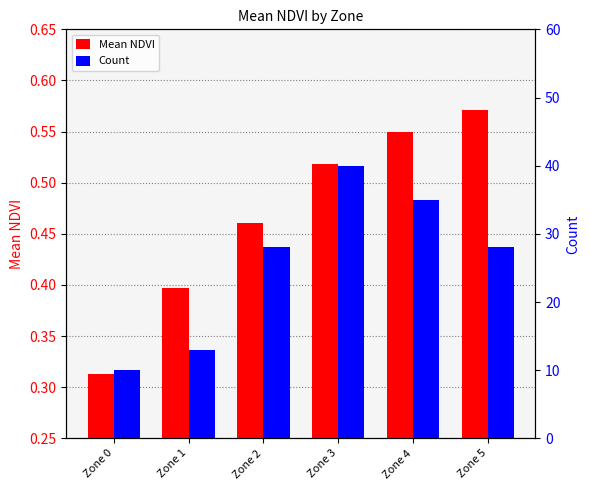

What is the difference between the maximum and minimum values in the Mean NDVI series?

0.3